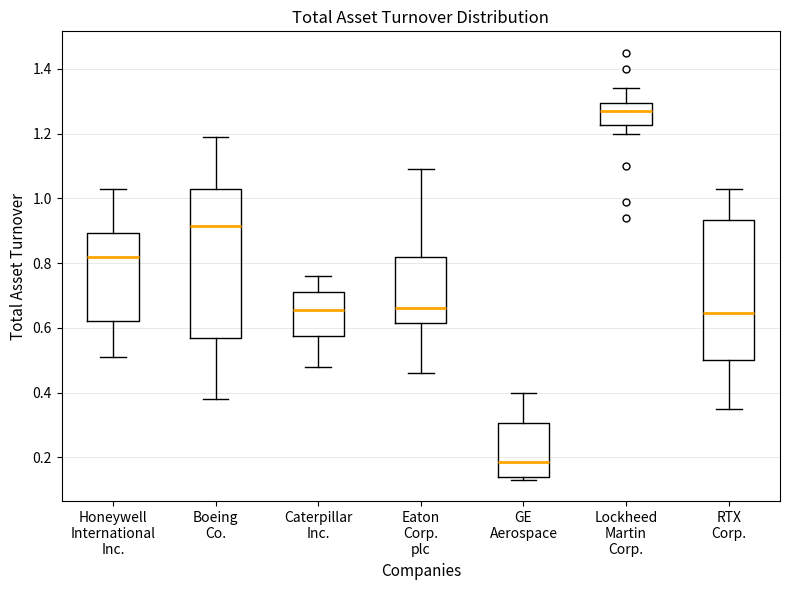

Where does the upper whisker of the box for Eaton Corp. plc end on the y-axis? The values are not printed on the chart, so give them approximately, as read against the axis.

1.10